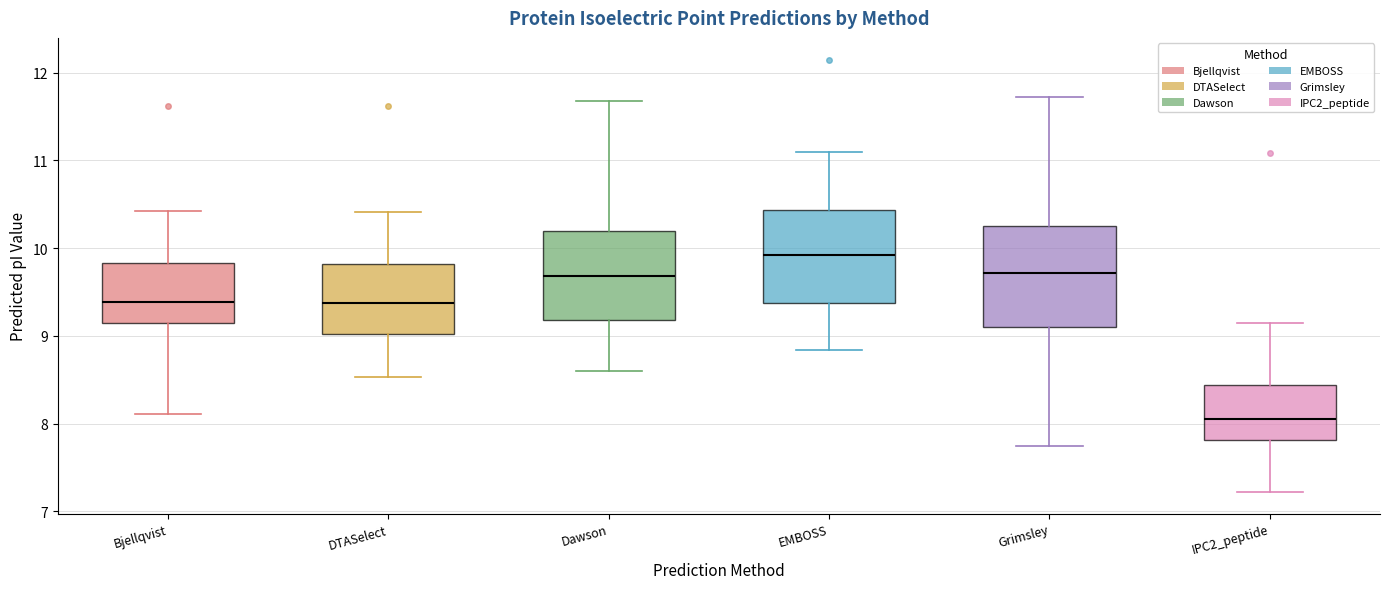

Reading left to right, read every box against the y-axis: the position of its median line, the range the box covers, and the ends of its whiskers. The values are not printed on the chart, so give them approximately, as read against the axis.

Bjellqvist: median 9.4, box 9.1 to 9.8, whiskers 8.1 to 10.4
DTASelect: median 9.4, box 9.0 to 9.8, whiskers 8.5 to 10.4
Dawson: median 9.7, box 9.2 to 10.2, whiskers 8.6 to 11.7
EMBOSS: median 9.9, box 9.4 to 10.4, whiskers 8.8 to 11.1
Grimsley: median 9.7, box 9.1 to 10.3, whiskers 7.7 to 11.7
IPC2_peptide: median 8.1, box 7.8 to 8.4, whiskers 7.2 to 9.2